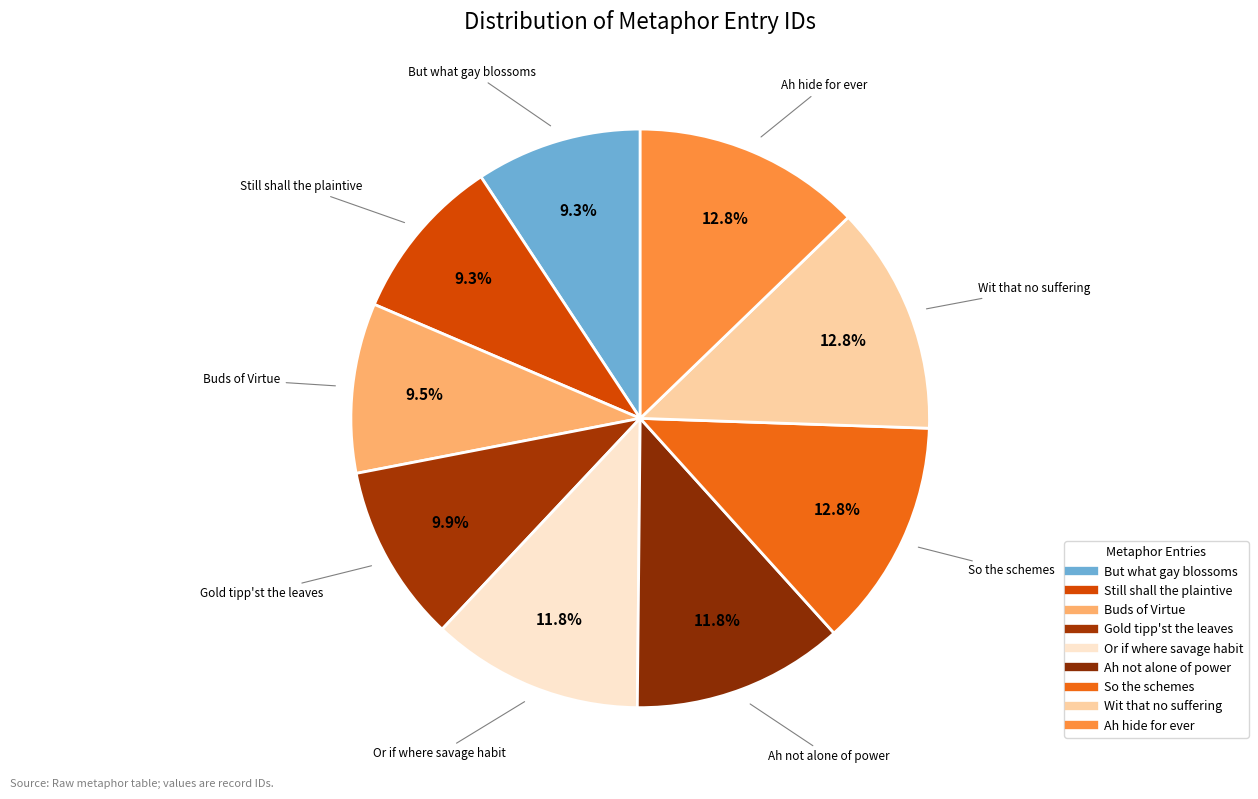

How many segments does this pie chart have?

9